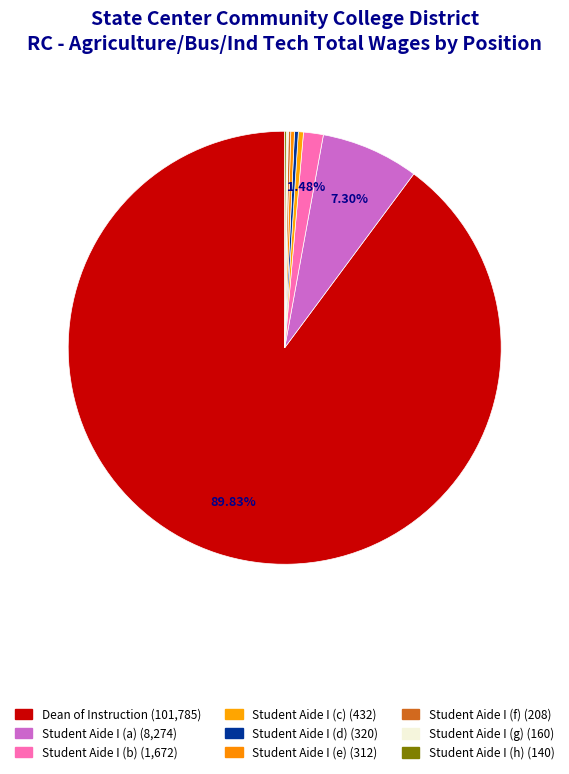

Rank the categories by value from lowest to highest.

Student Aide I (140), Student Aide I (160), Student Aide I (208), Student Aide I (312), Student Aide I (320), Student Aide I (432), Student Aide I (1672), Student Aide I (8274), Dean of Instruction